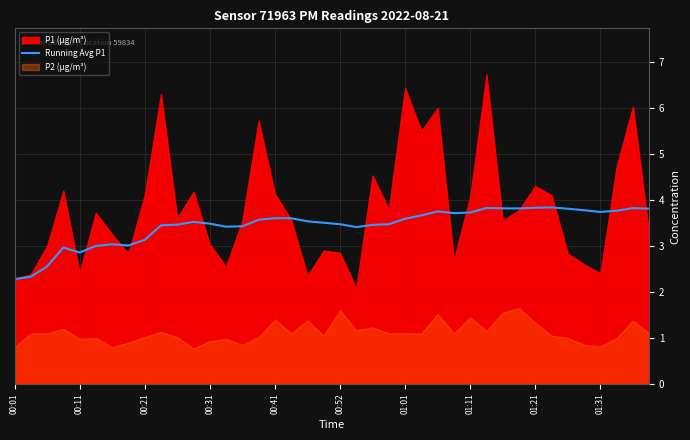

Does the chart display data point markers on the line(s)?

No